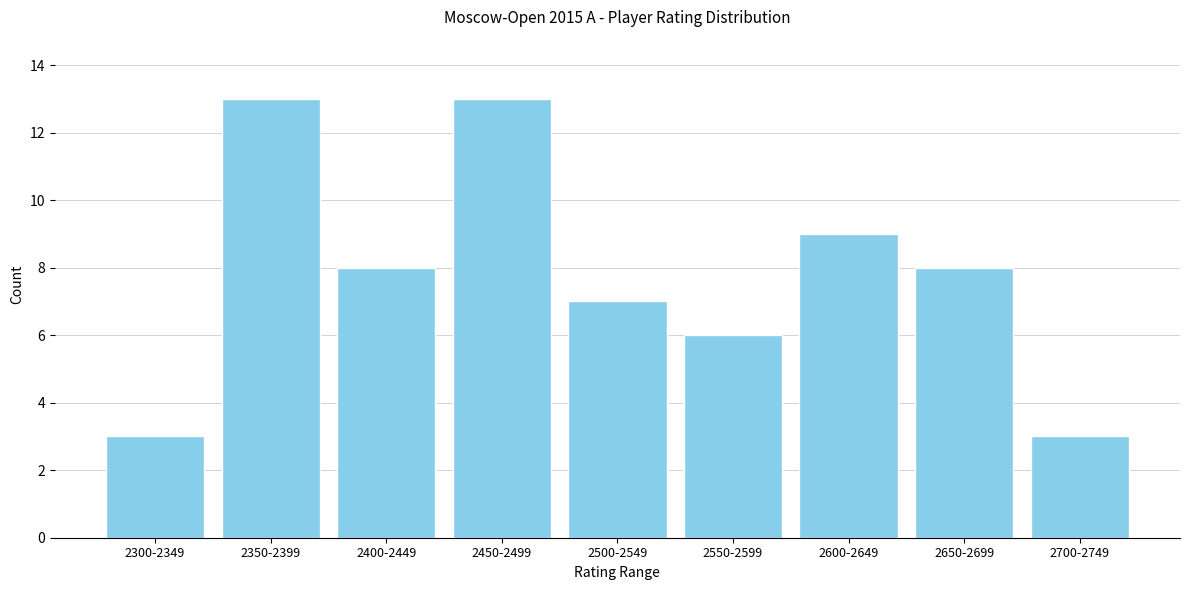

Reading right to left, list all the values displayed in this chart.

2700-2749=3	2650-2699=8	2600-2649=9	2550-2599=6	2500-2549=7	2450-2499=13	2400-2449=8	2350-2399=13	2300-2349=3